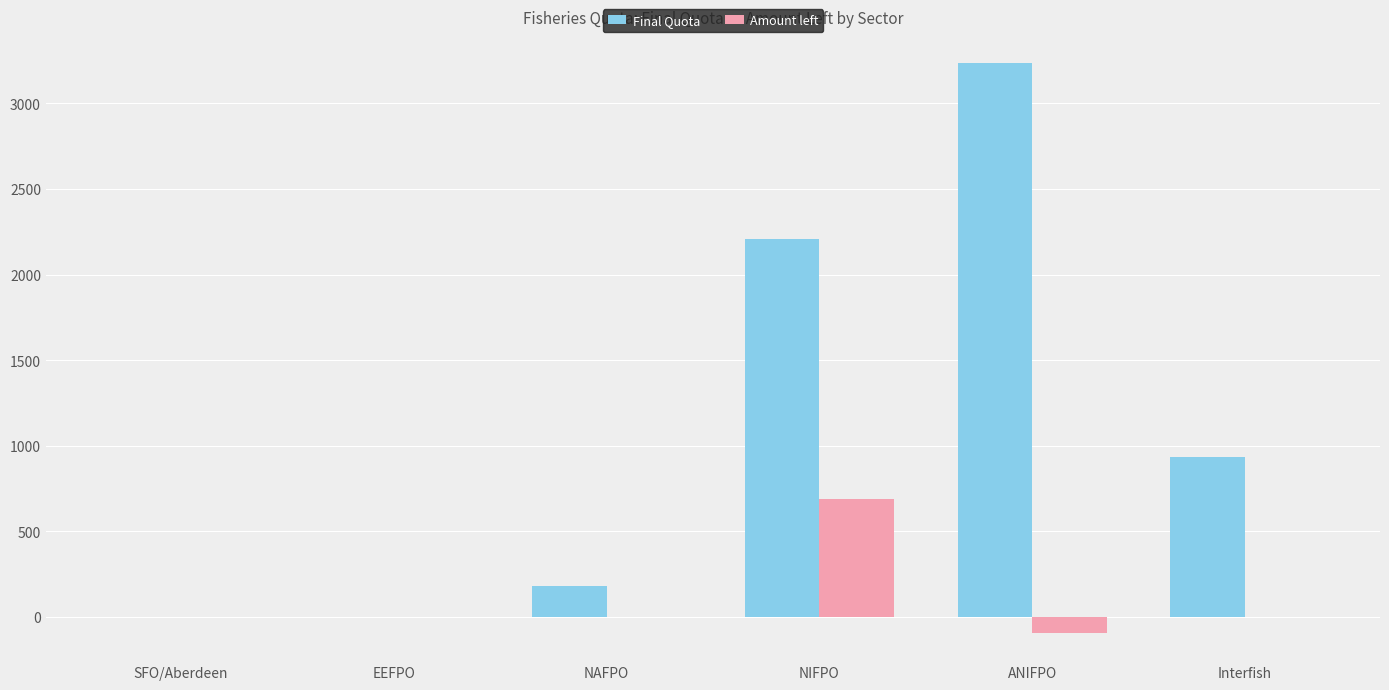

What are all the series names shown in the legend?

Final Quota, Amount left